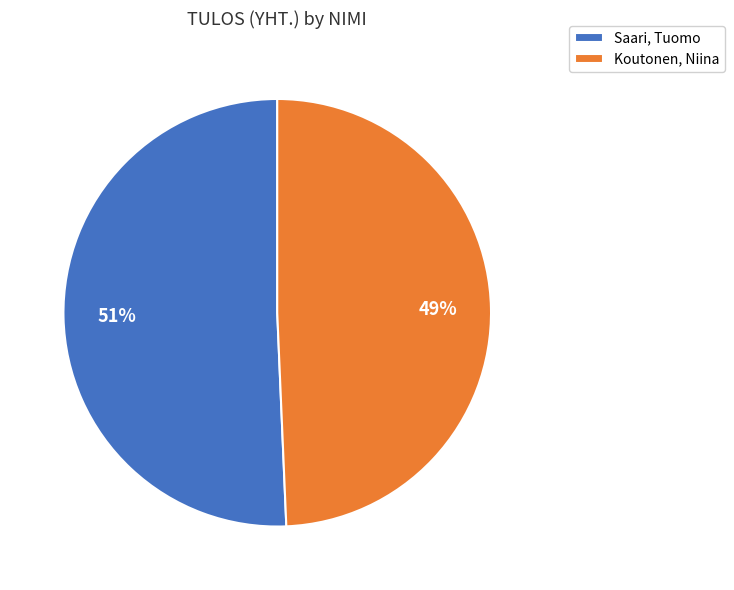

Combined, do Koutonen, Niina and Saari, Tuomo account for over 50%?

Yes